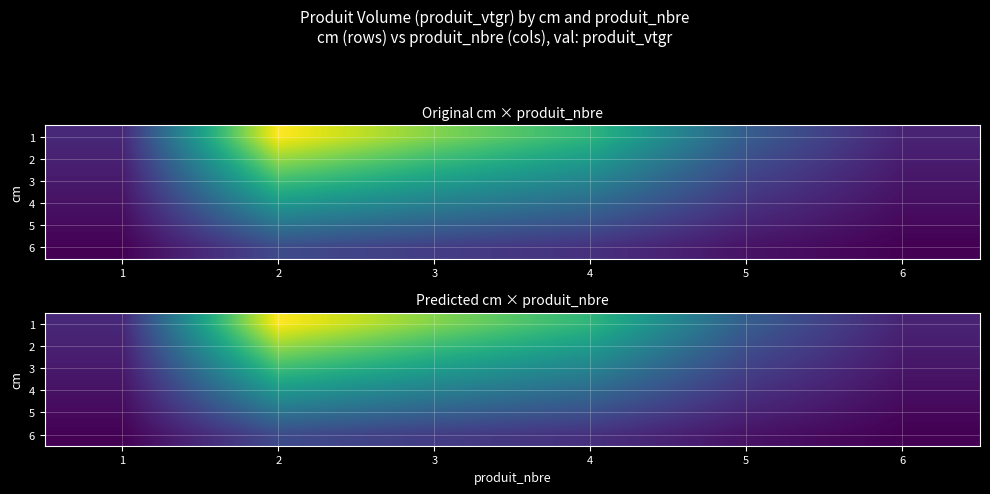

At which label does 3 first exceed 23?

2